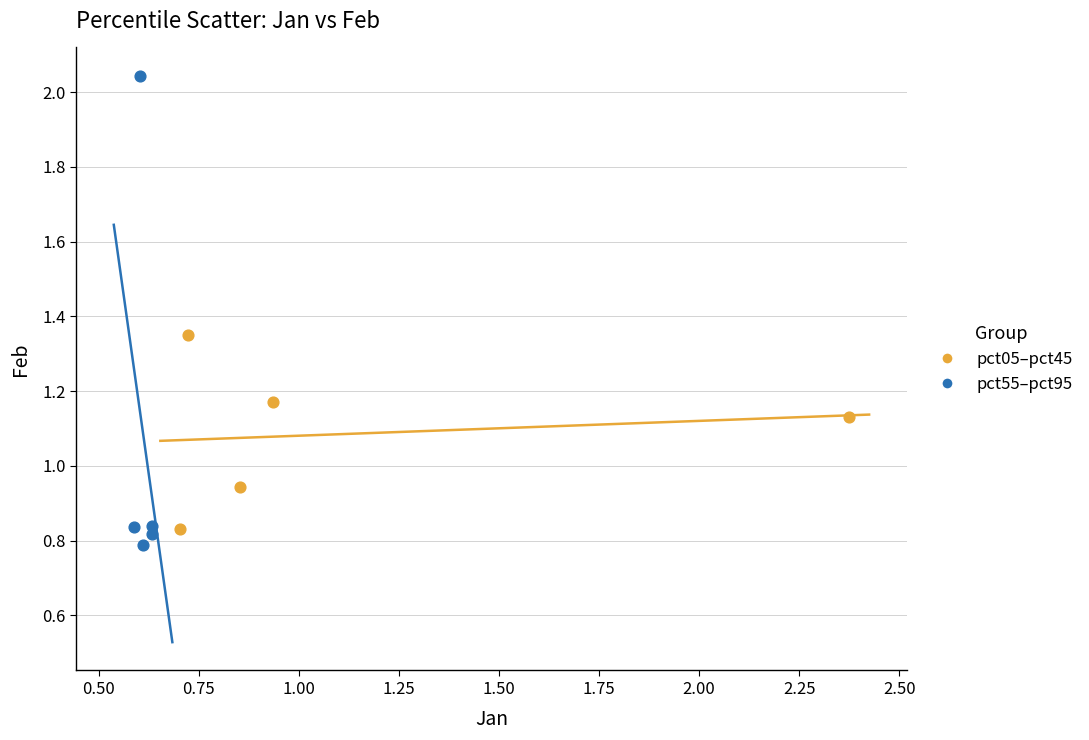

Which series reaches the maximum Y coordinate?

pct55–pct95